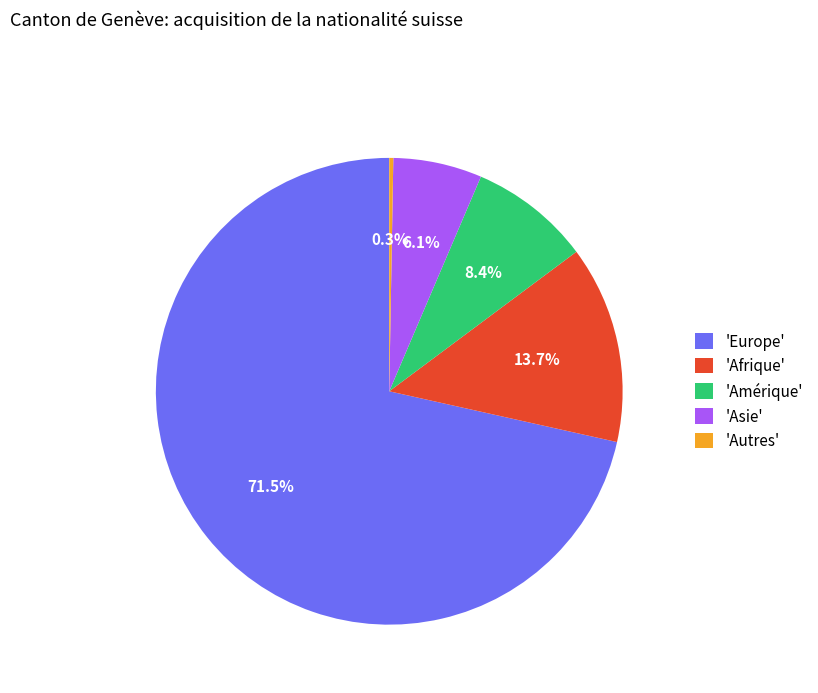

Does any single category account for the majority?

Yes